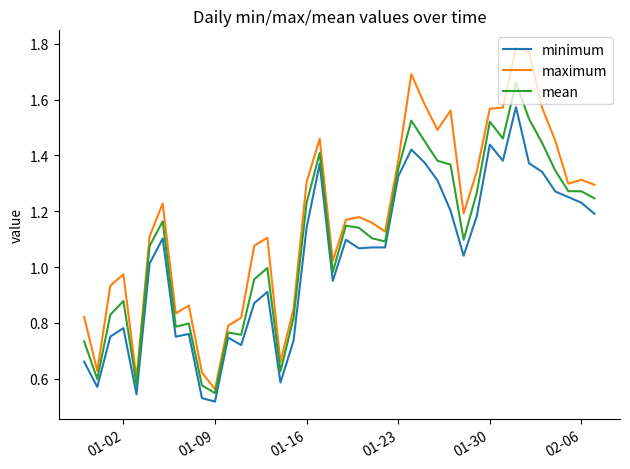

List the series in order of their overall mean, highest first.

maximum, mean, minimum